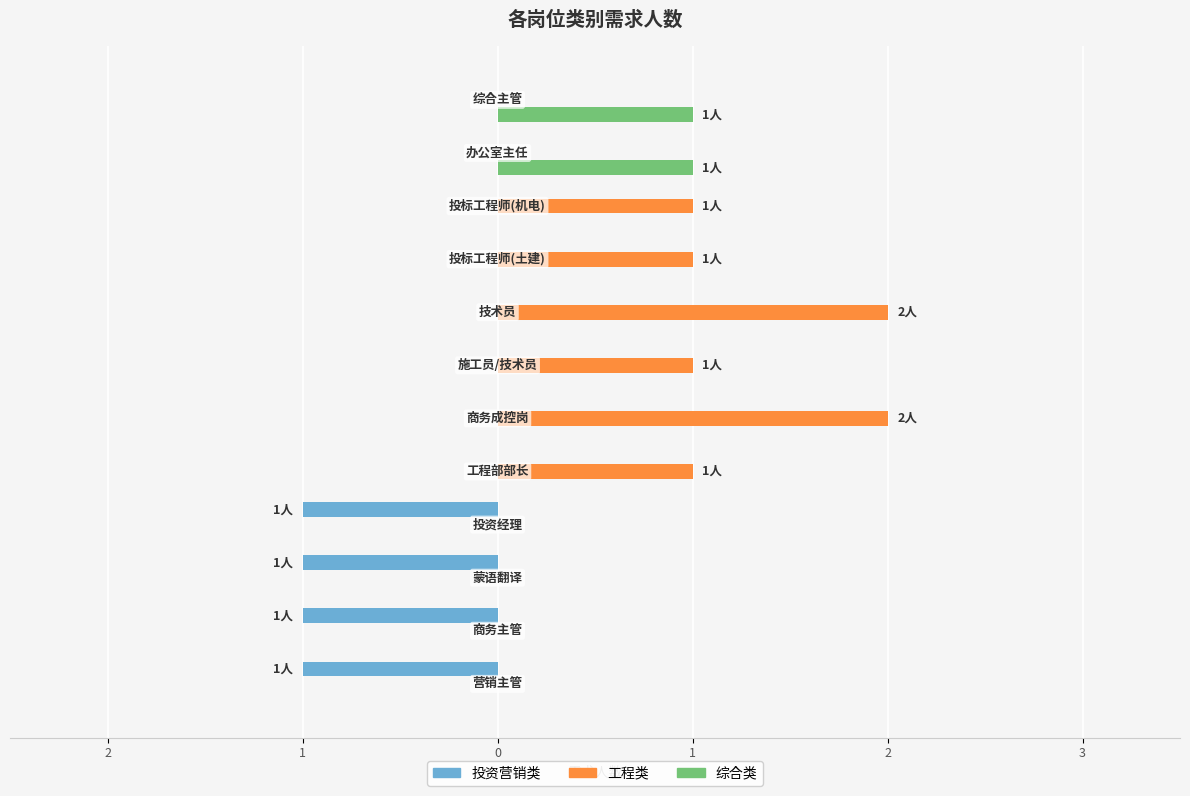

List the series in order of their overall mean, lowest first.

投资营销类, 综合类, 工程类